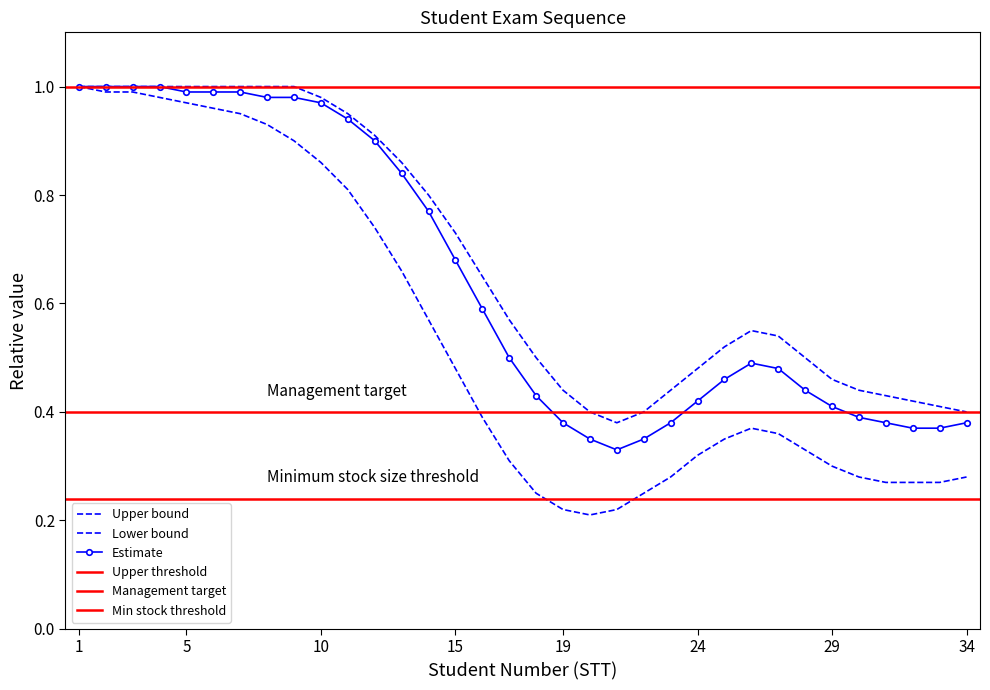

In Lower bound, how many points are higher than both neighbors (excluding endpoints)?

1